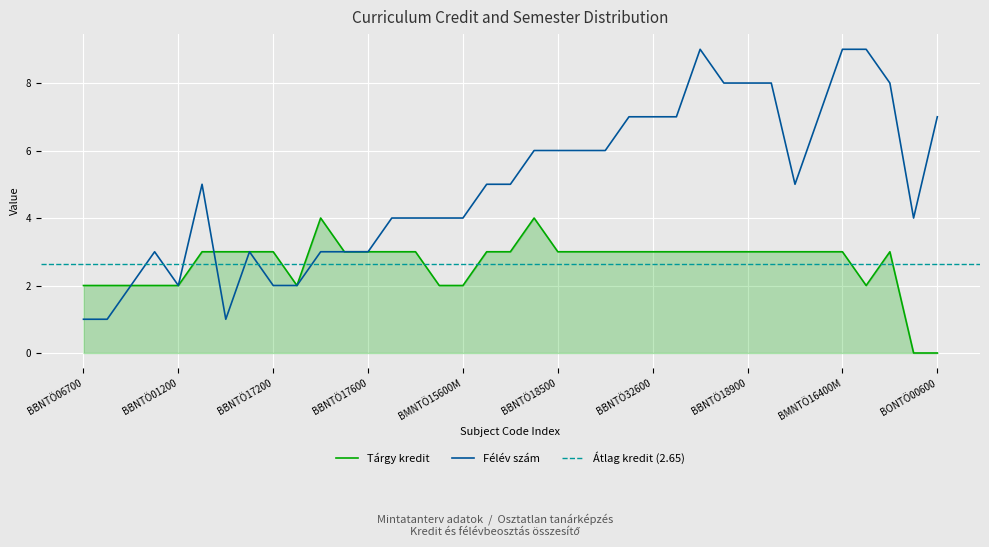

Where does the Félév szám series first go above 5?

BBNTÖ18400